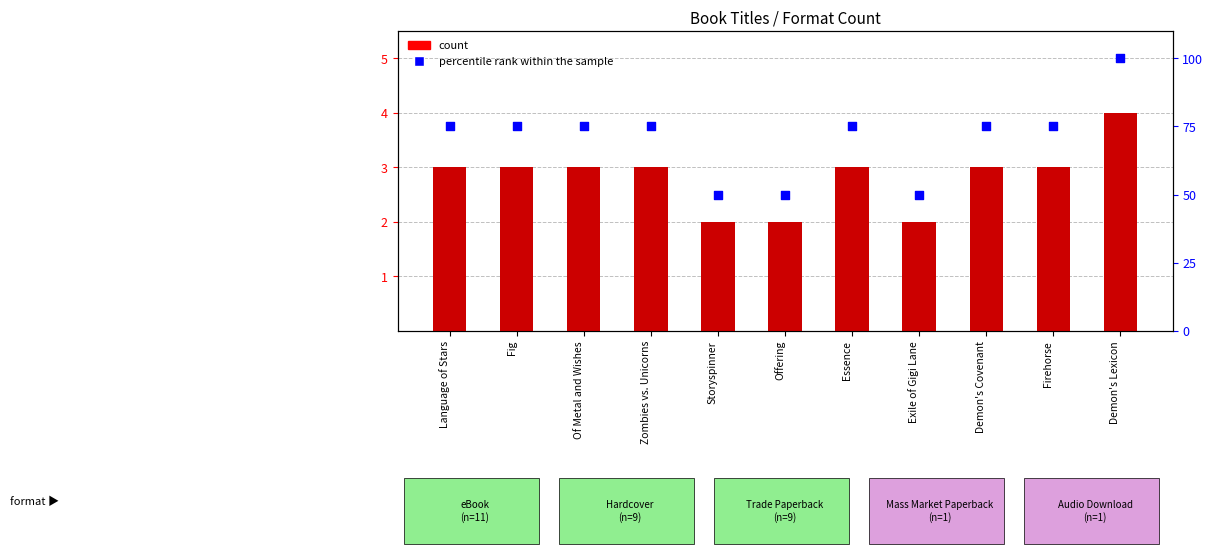

Which series has the widest spread of Y values?

percentile rank within the sample